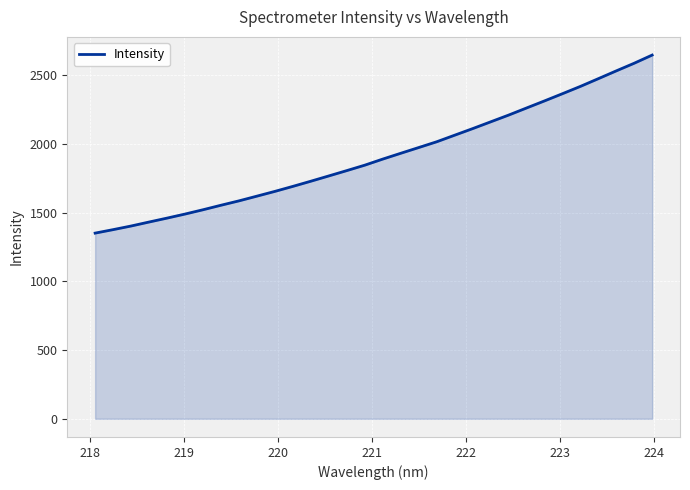

What is the smallest value displayed?

1351.5